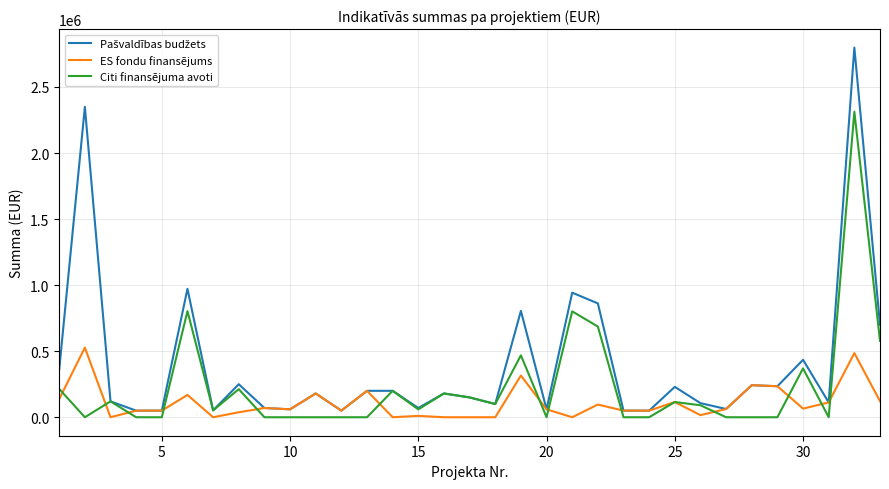

What is the maximum value shown in the chart?

2798437.2